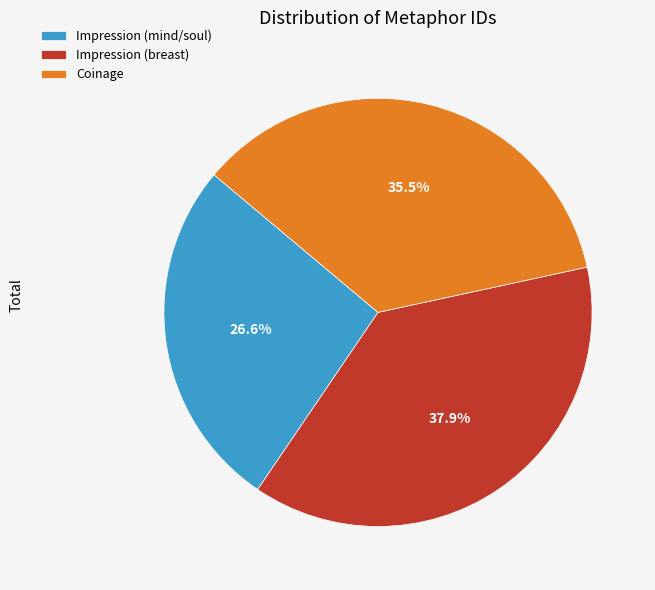

How many slices are in this pie chart?

3